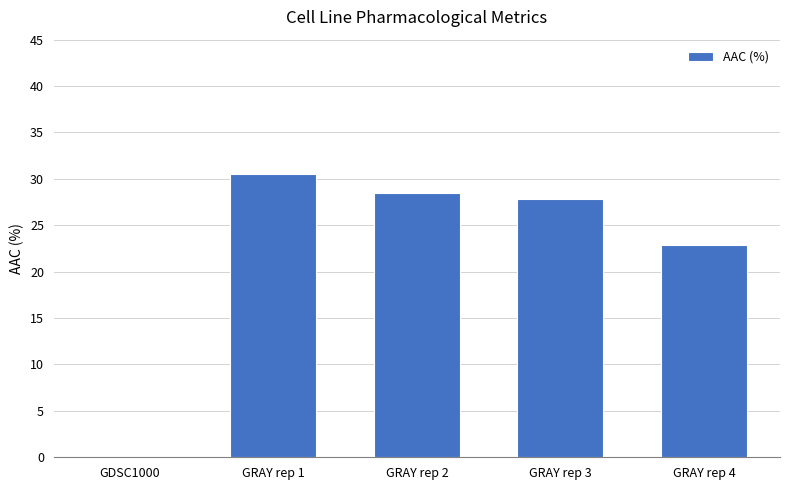

What is the maximum value shown in the chart?

30.5